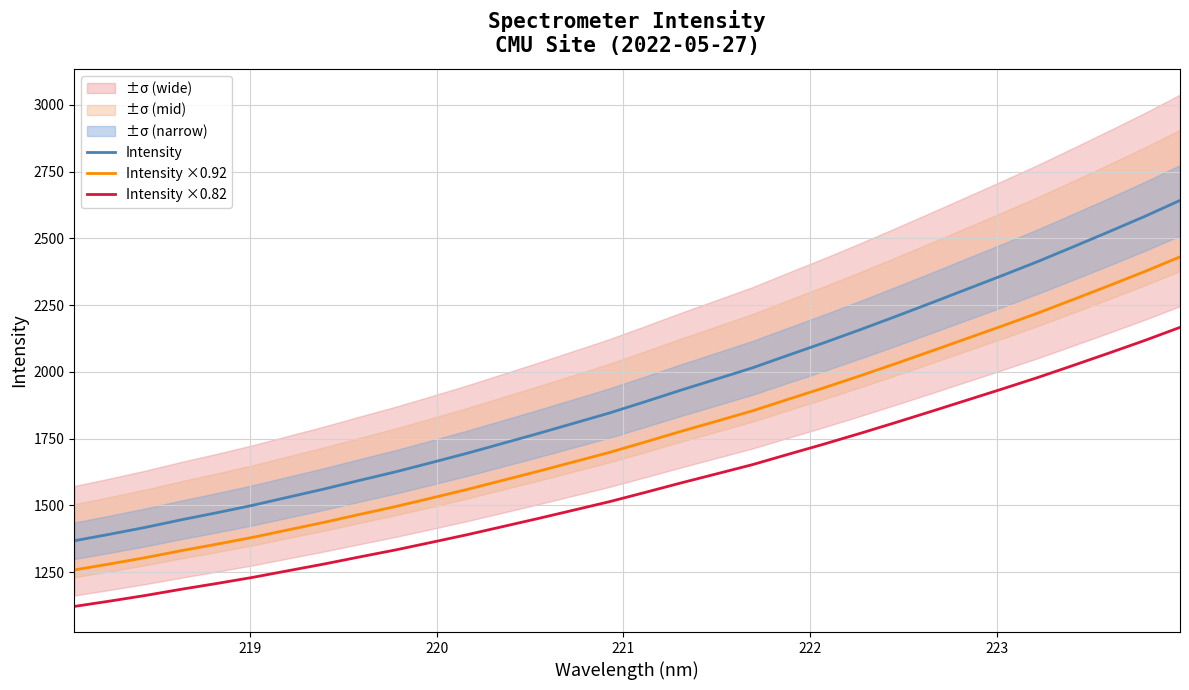

Which series has the widest spread of values?

Intensity